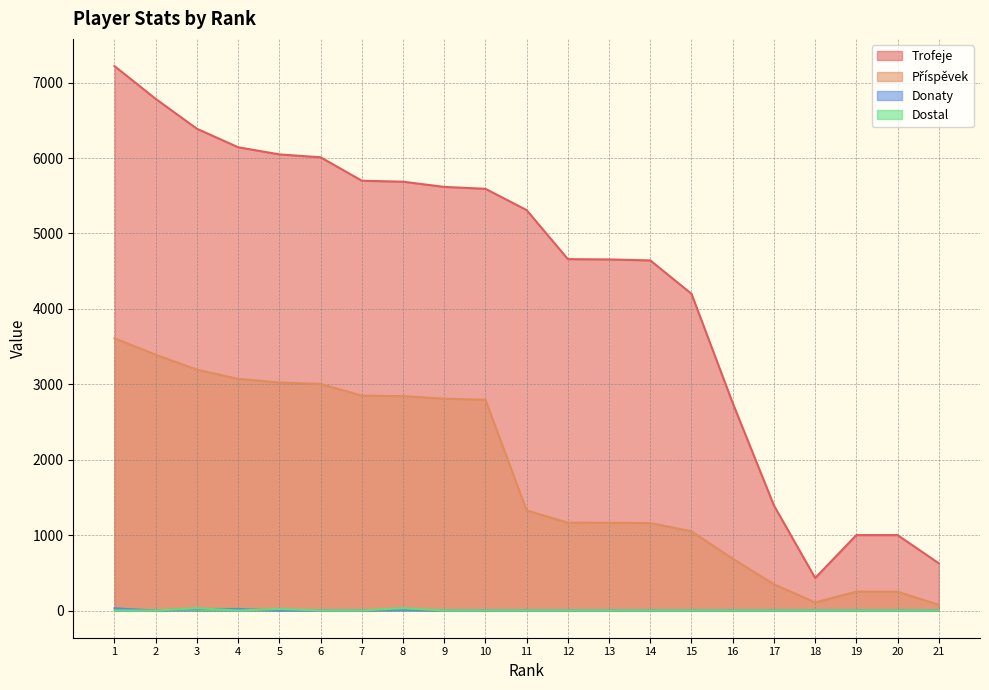

True or false: Donaty and Trofeje intersect in this chart.

False